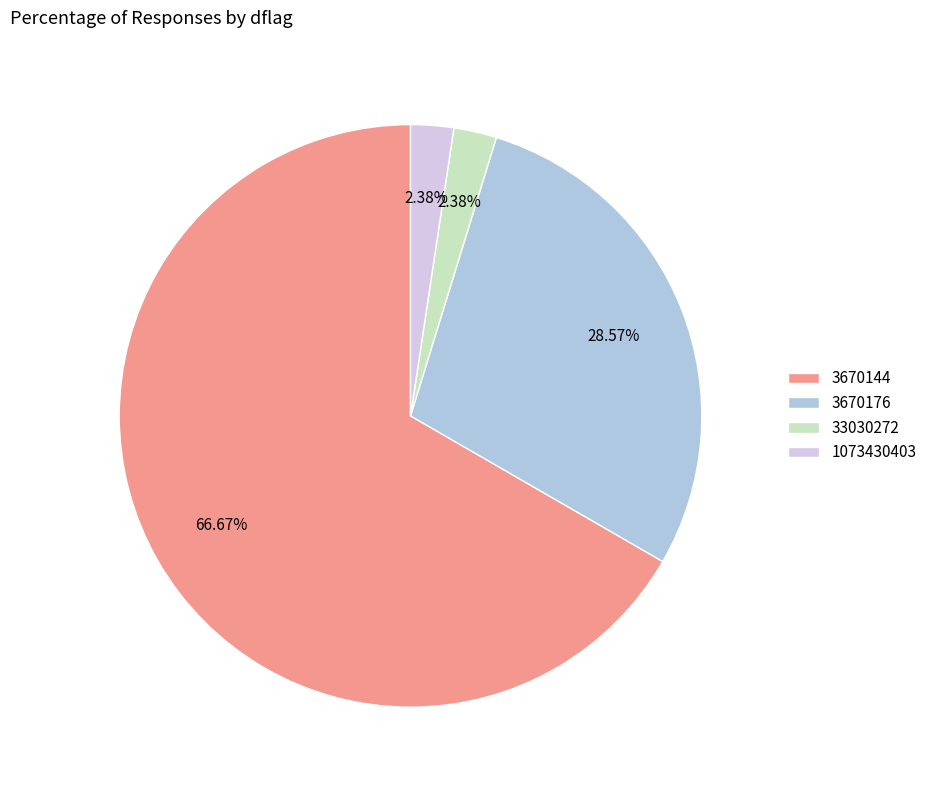

Count the number of slices in the pie.

4